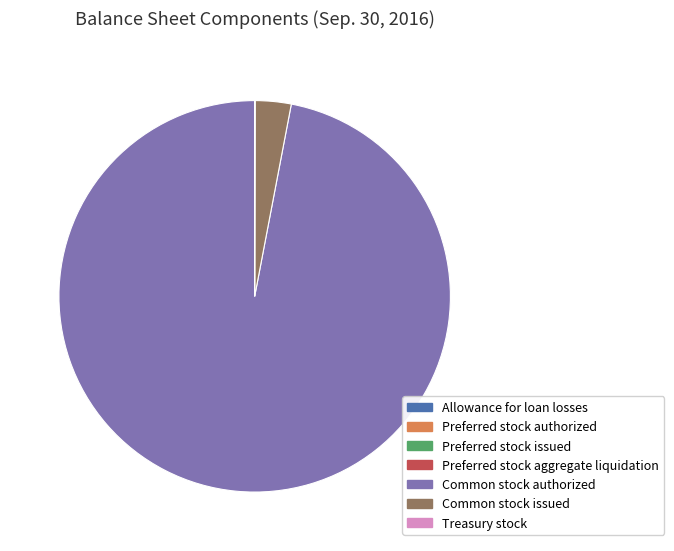

Which category has the biggest portion of the pie?

Common stock authorized